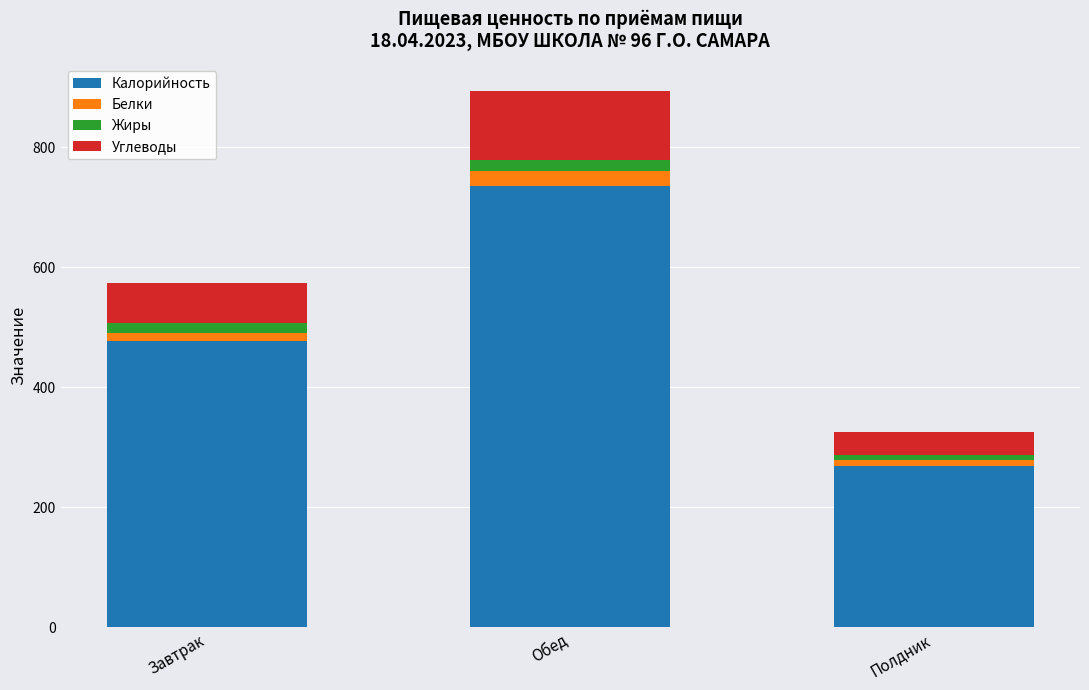

Which category has the lowest value in the Калорийность series?

Полдник